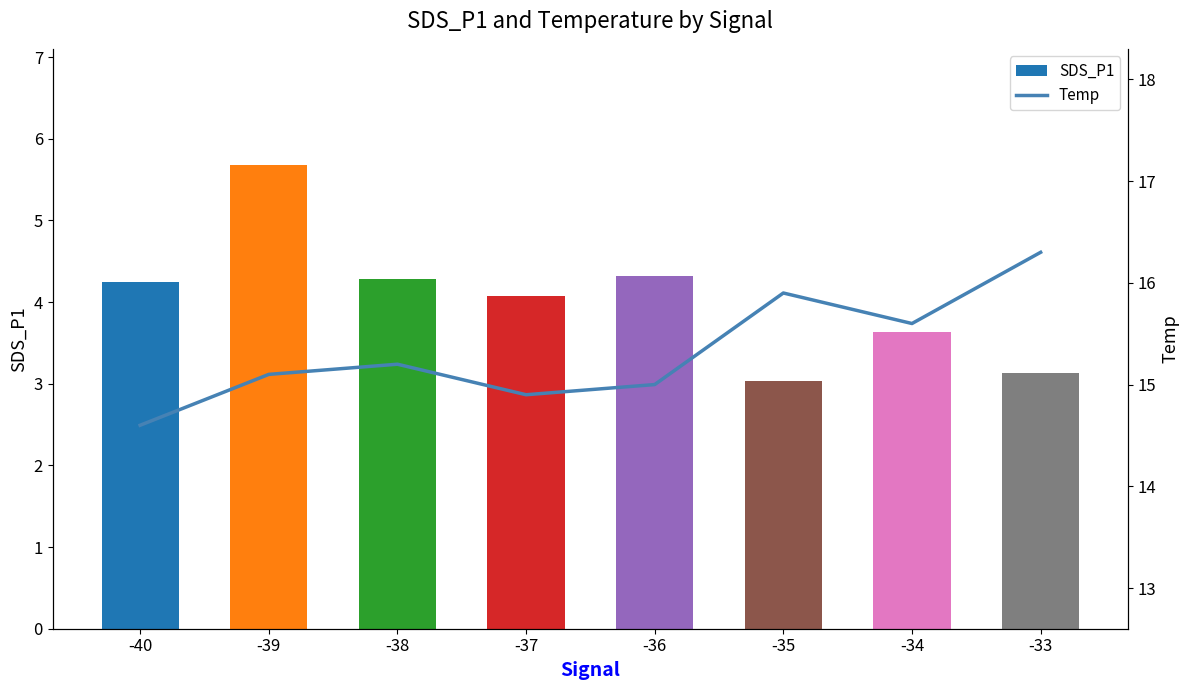

Which category has the lowest value in the Temp series?

-40